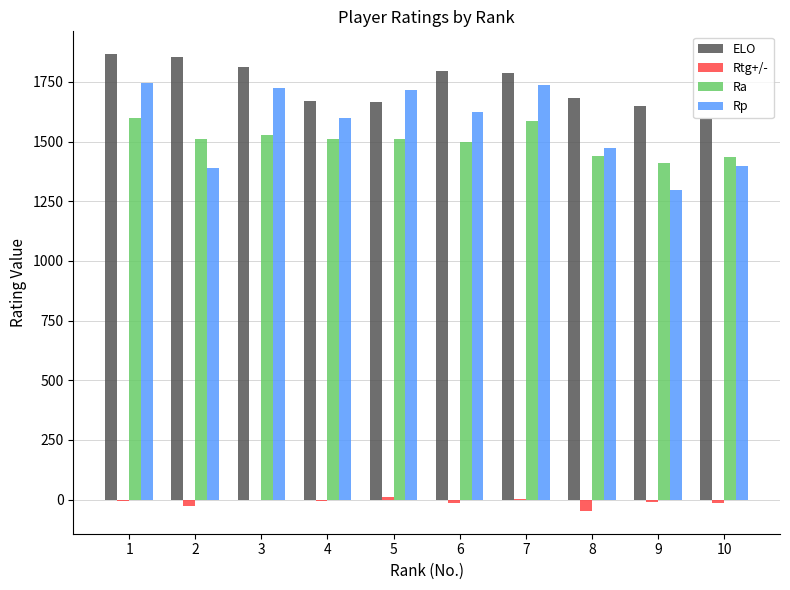

Which series has the largest total across all categories?

ELO